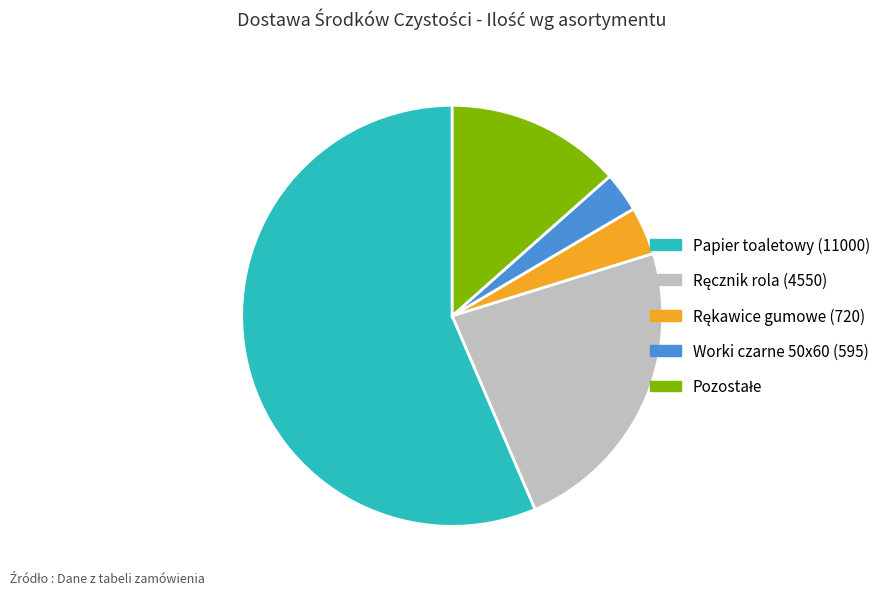

Is there a majority slice in this chart?

Yes